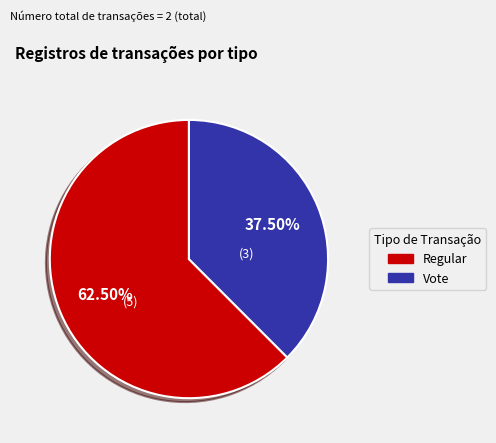

Rank the categories by value from lowest to highest.

Vote, Regular